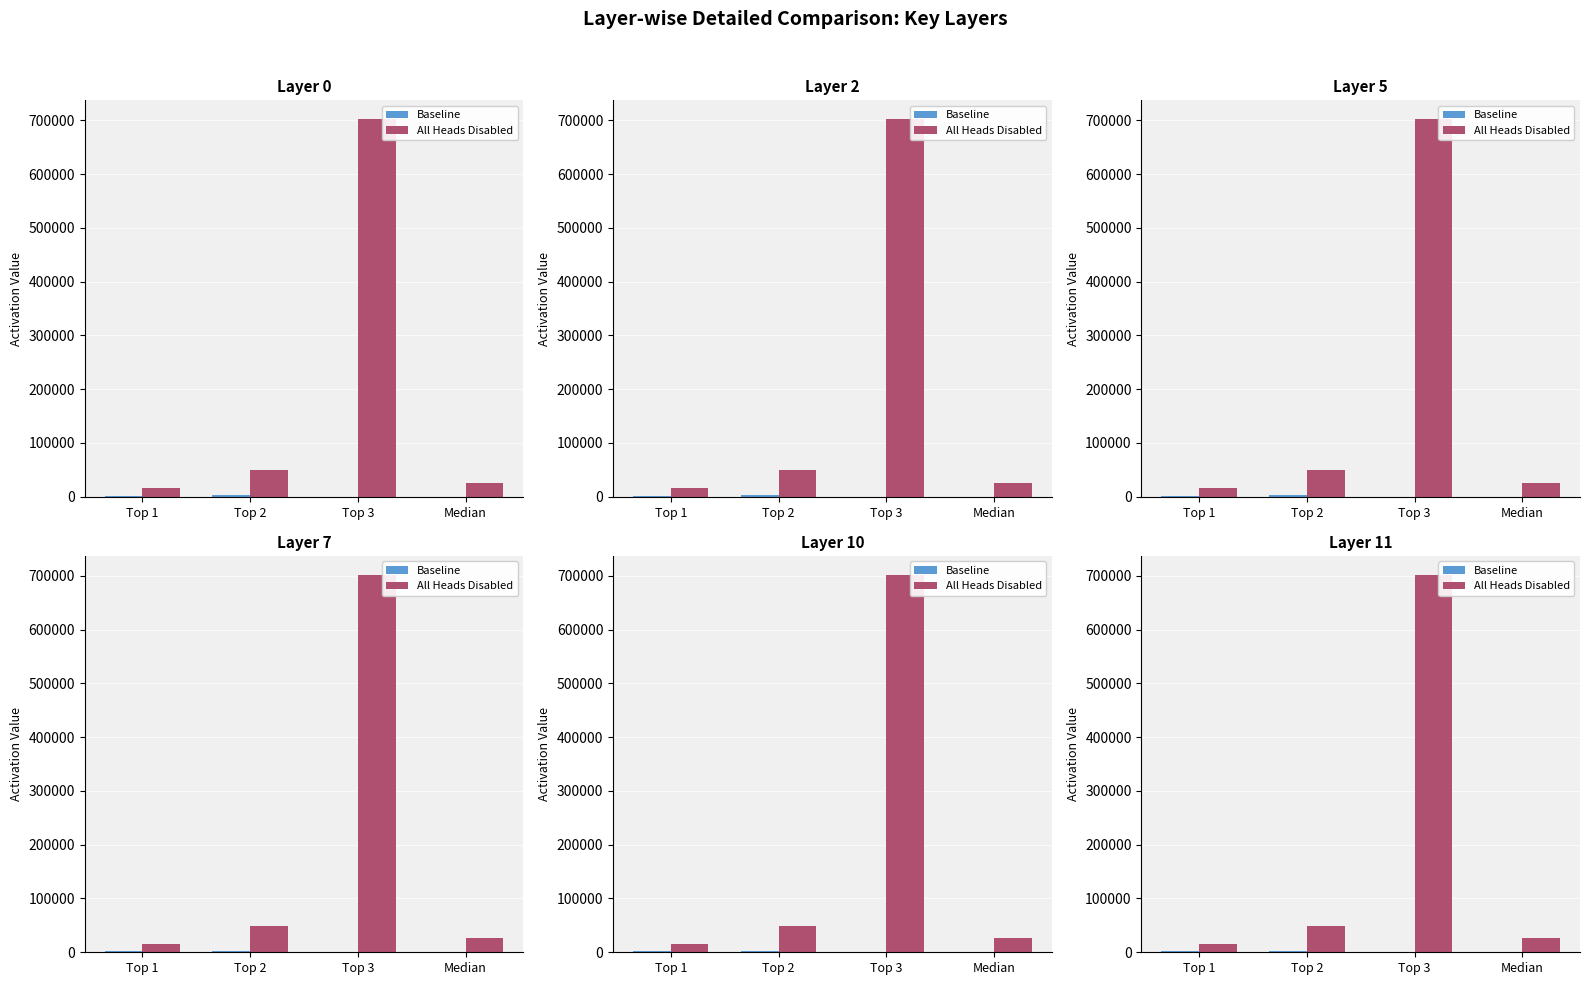

What is the spread (max minus min) of values at Top 2?

46580